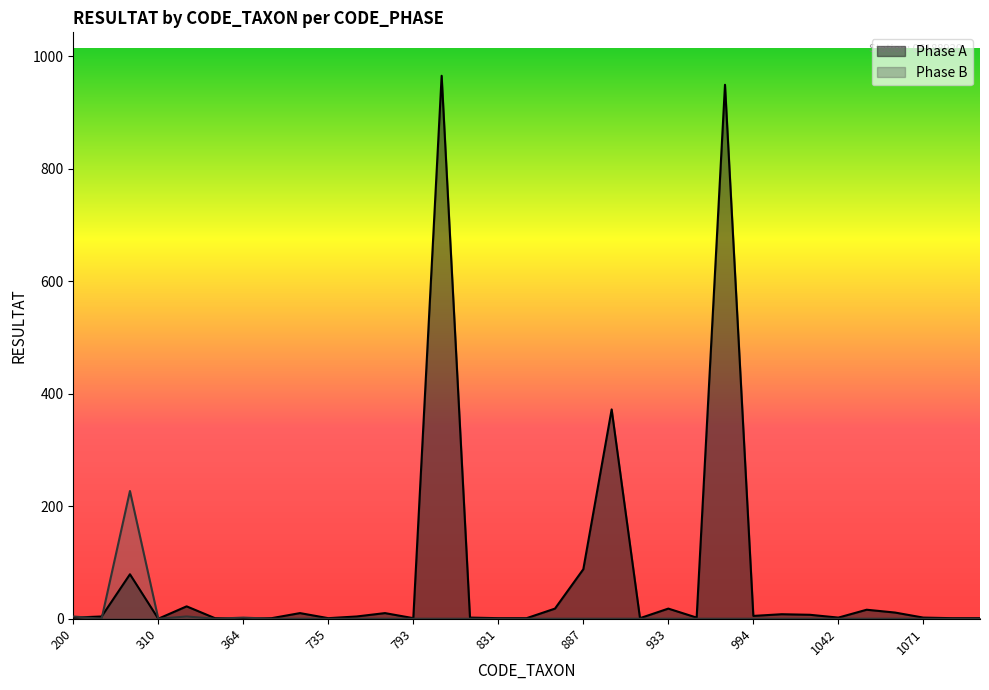

How many values in Phase B are above zero?

4